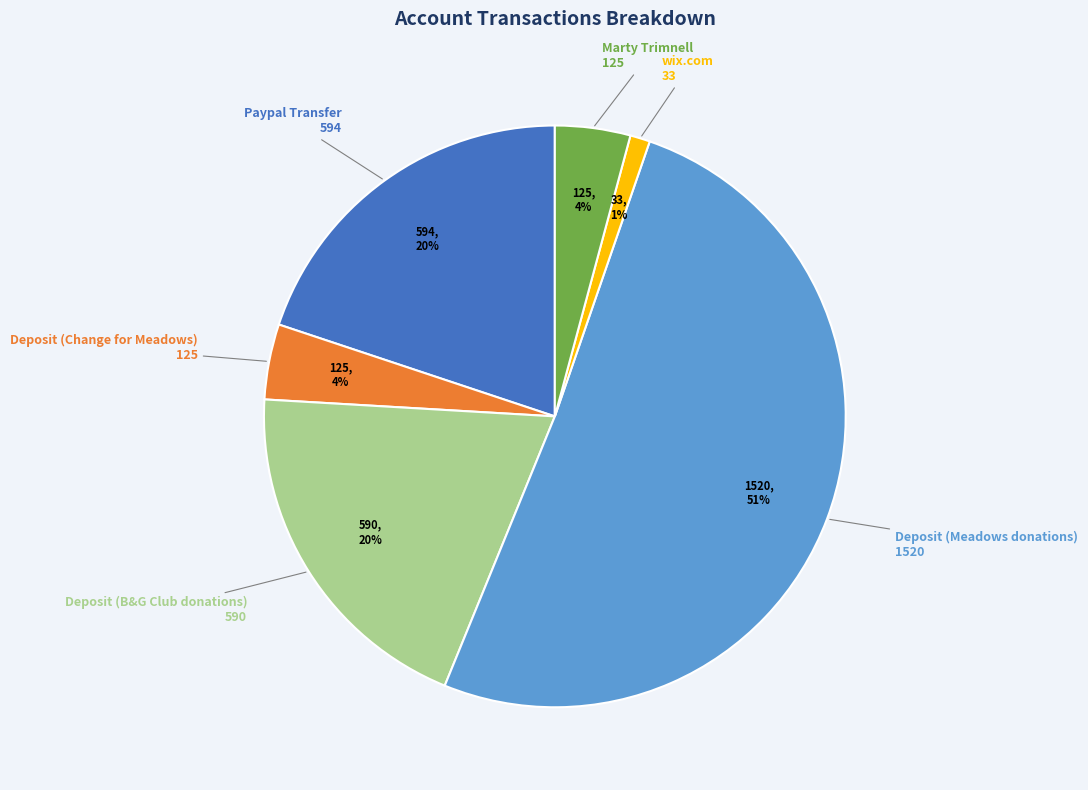

Does any single category account for the majority?

Yes